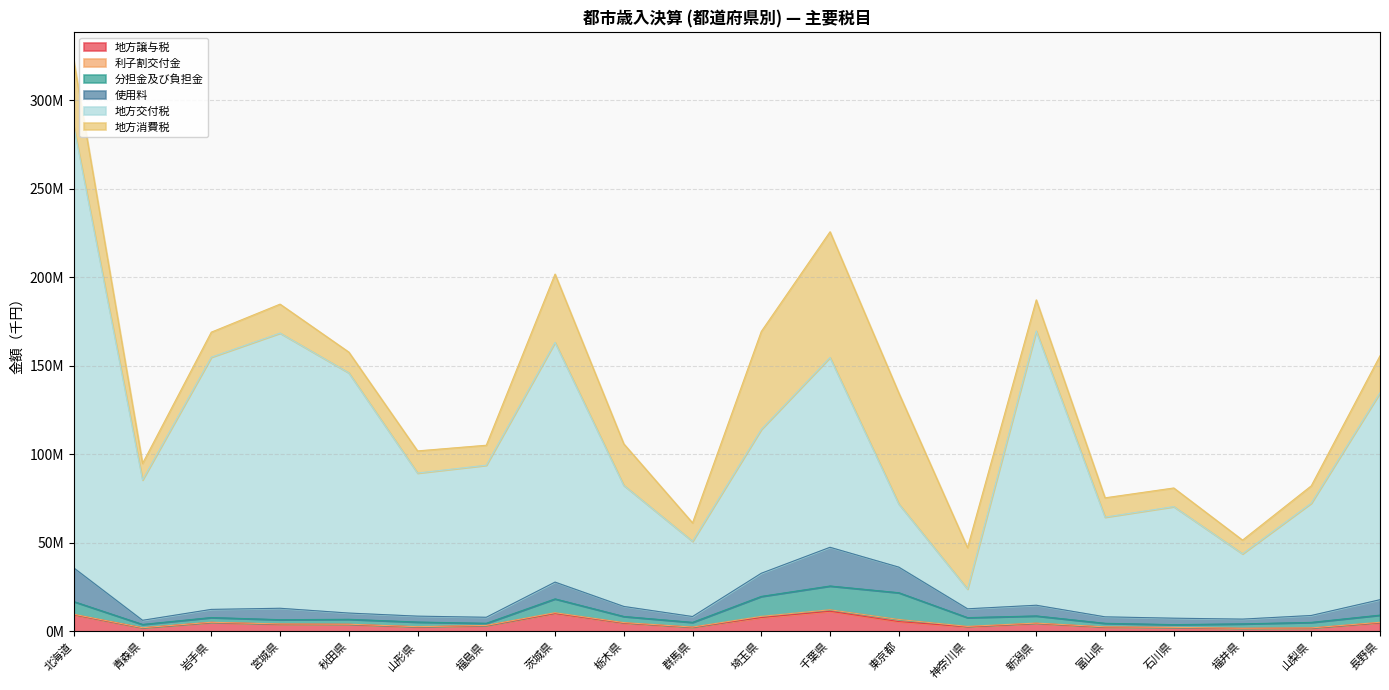

What is the sum of the 地方譲与税 values at 宮城県 and 群馬県?

6462915